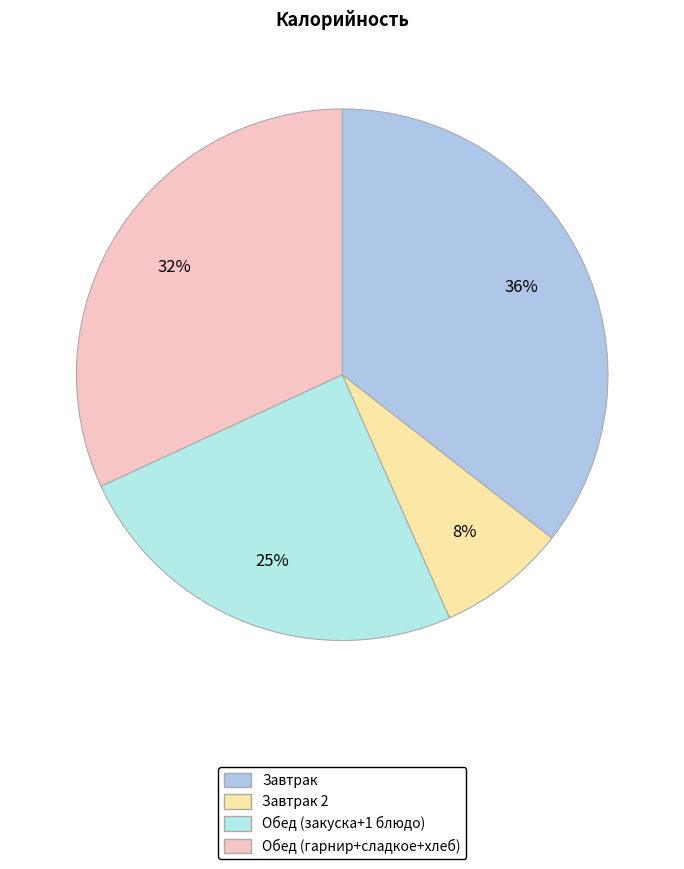

How many segments does this pie chart have?

4